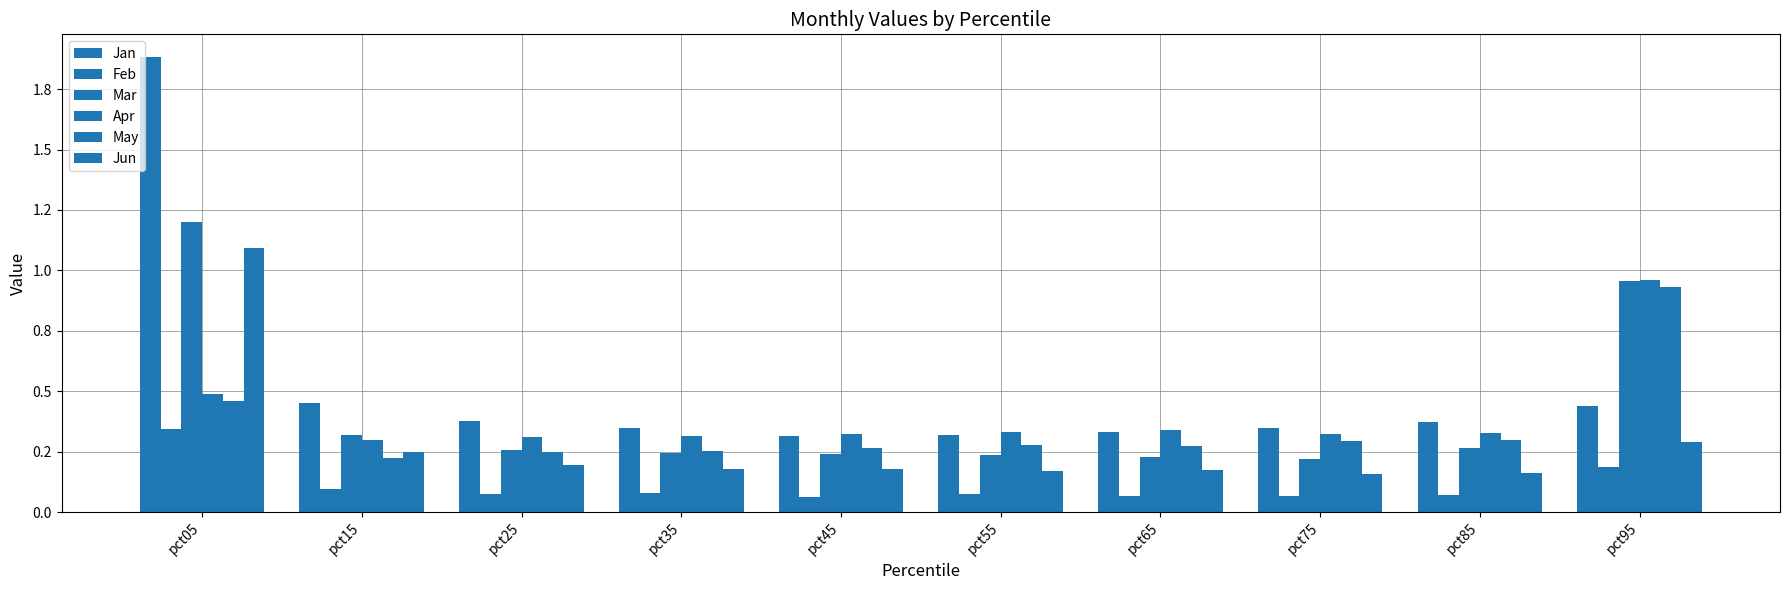

What is the difference between the second highest and minimum values in the Apr series?

0.2